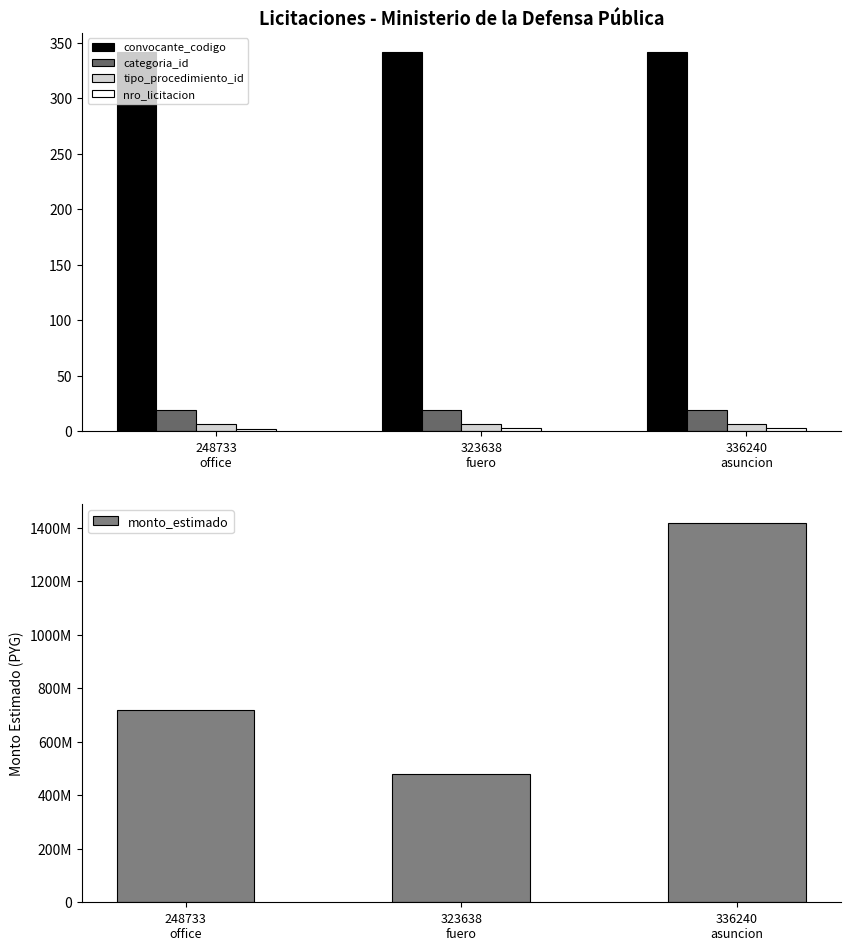

How many series are shown in this chart?

5